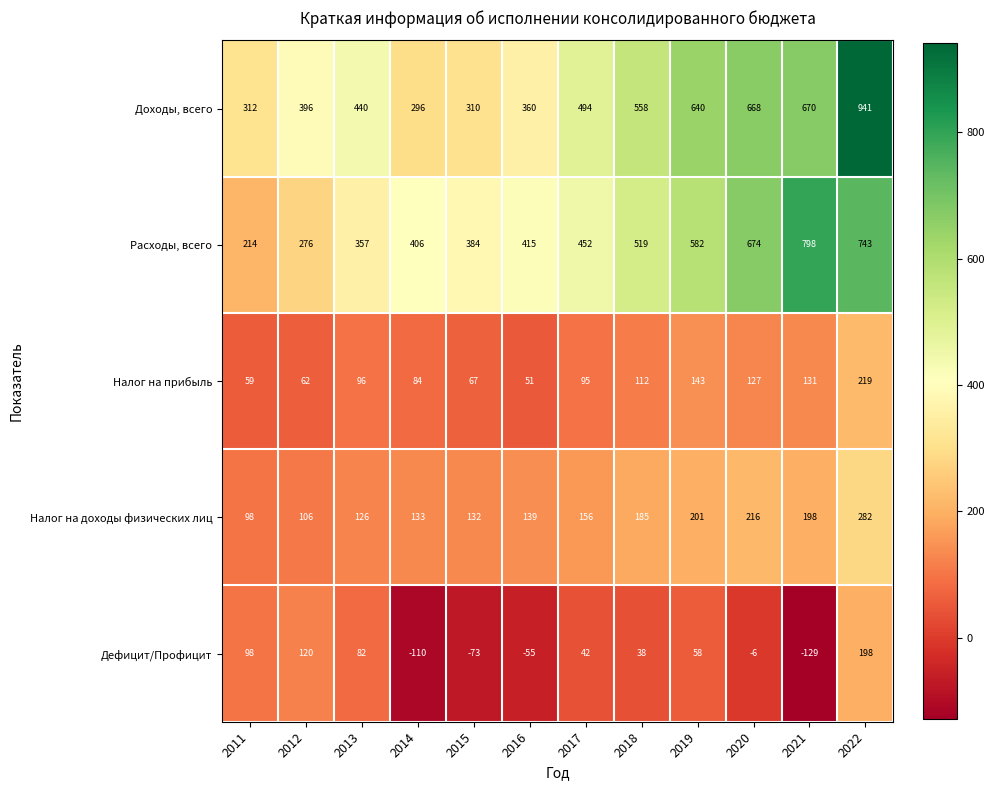

What is the sum of the Доходы, всего values at 2018 and 2021?

1228